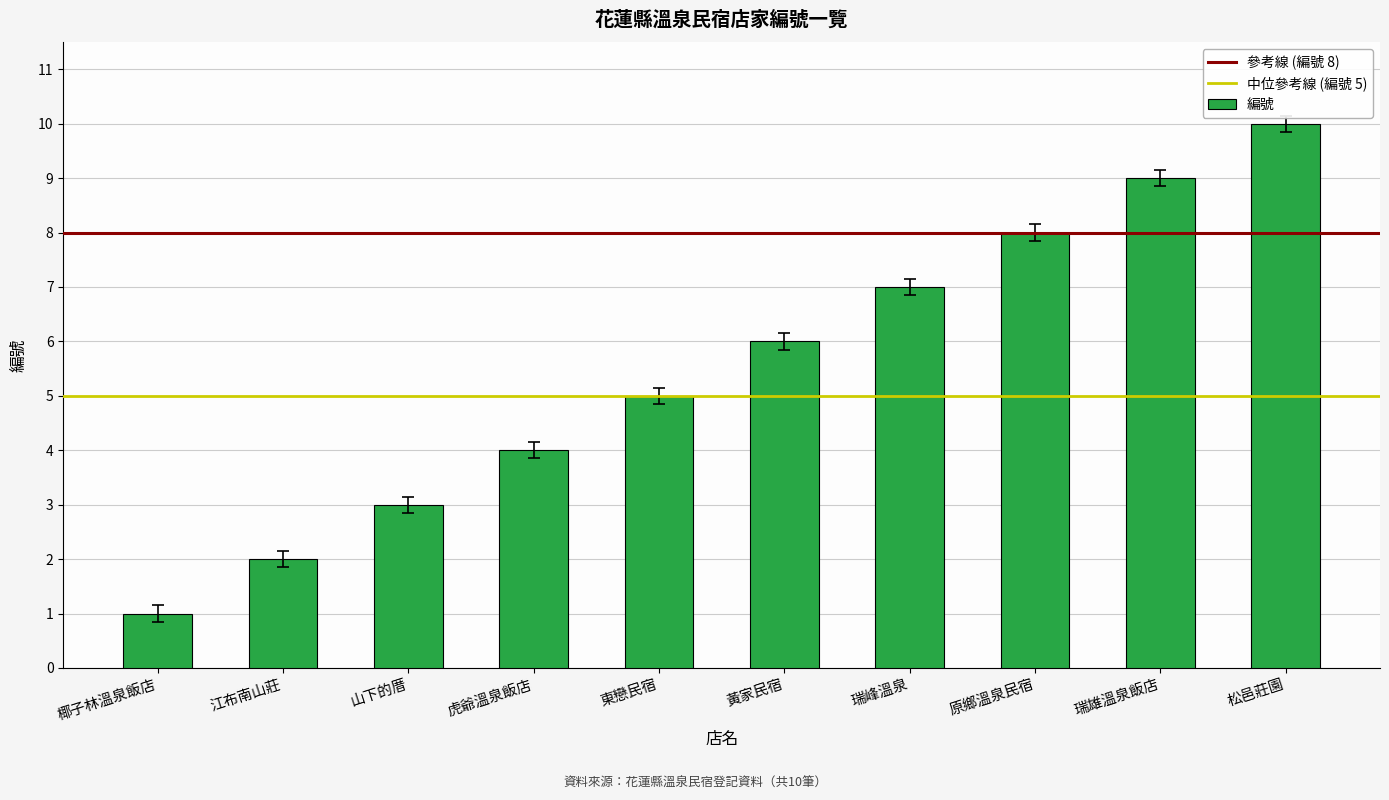

What is the approximate value at 瑞峰溫泉?

7